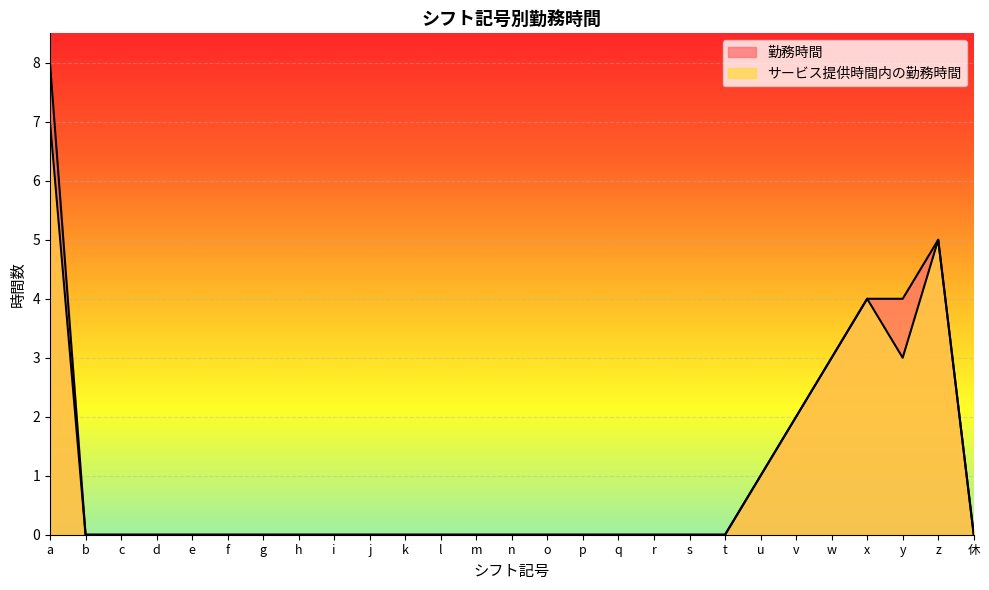

At which category does the chart reach its peak across all series?

a